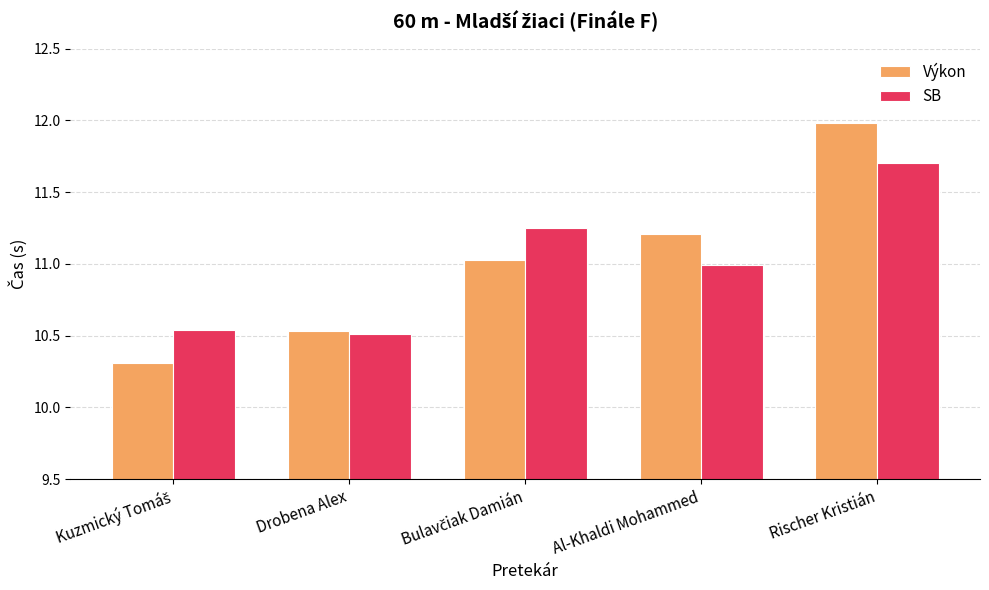

Which series has the largest range (max minus min)?

Výkon